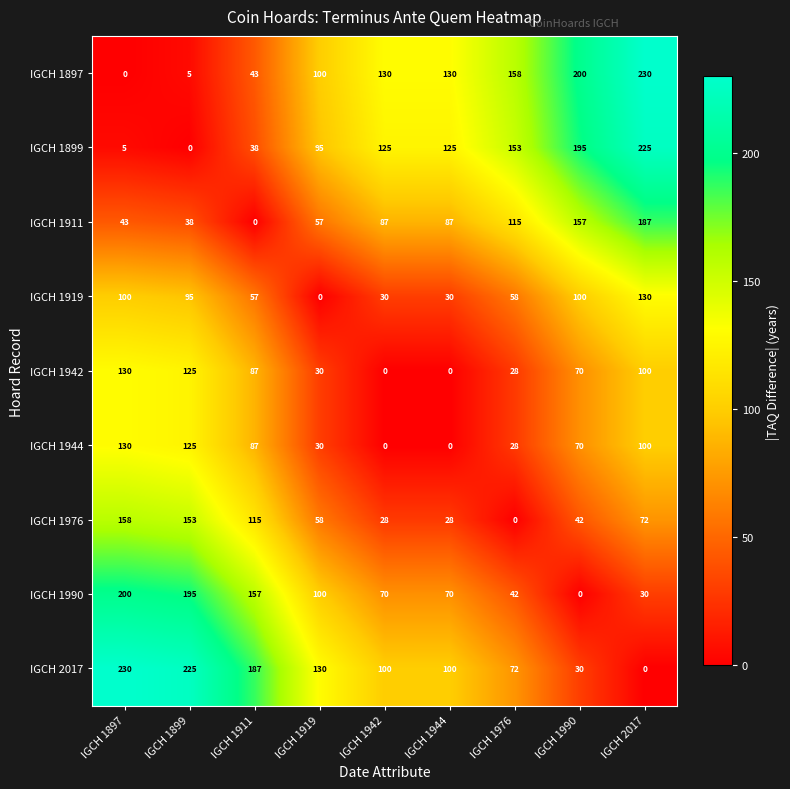

What is the maximum value for IGCH 1942?

130